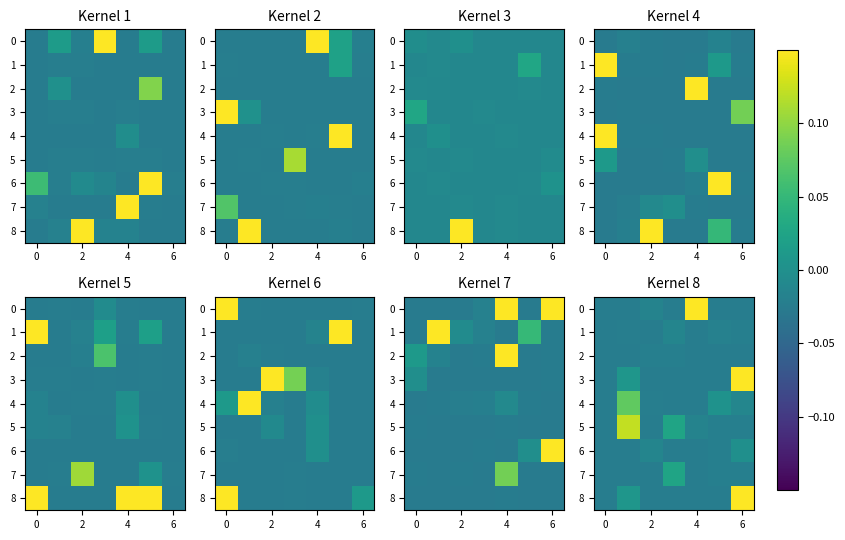

True or false: 7 has a value of -0.0 at 2.

False